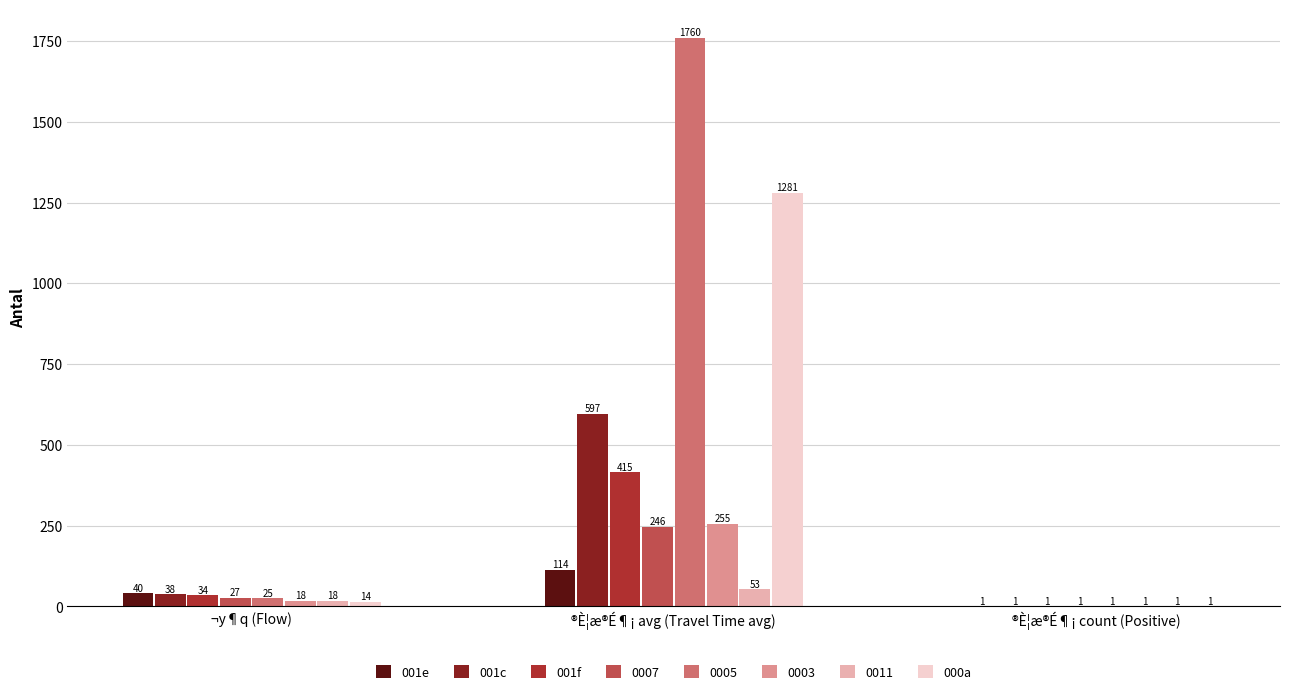

What are all the series names shown in the legend?

001e, 001c, 001f, 0007, 0005, 0003, 0011, 000a